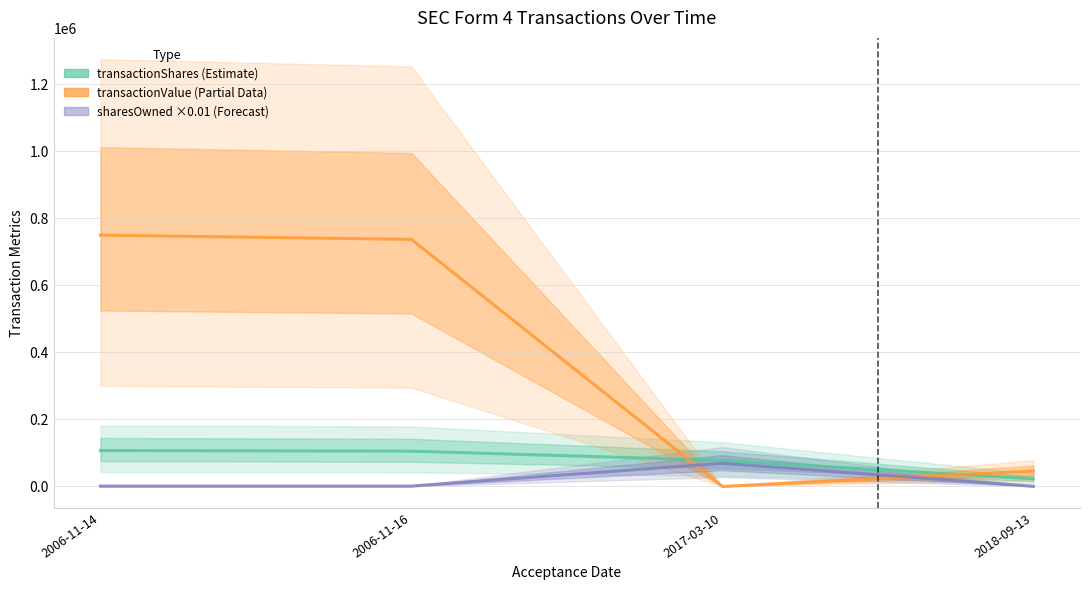

Does the chart display data point markers on the line(s)?

No